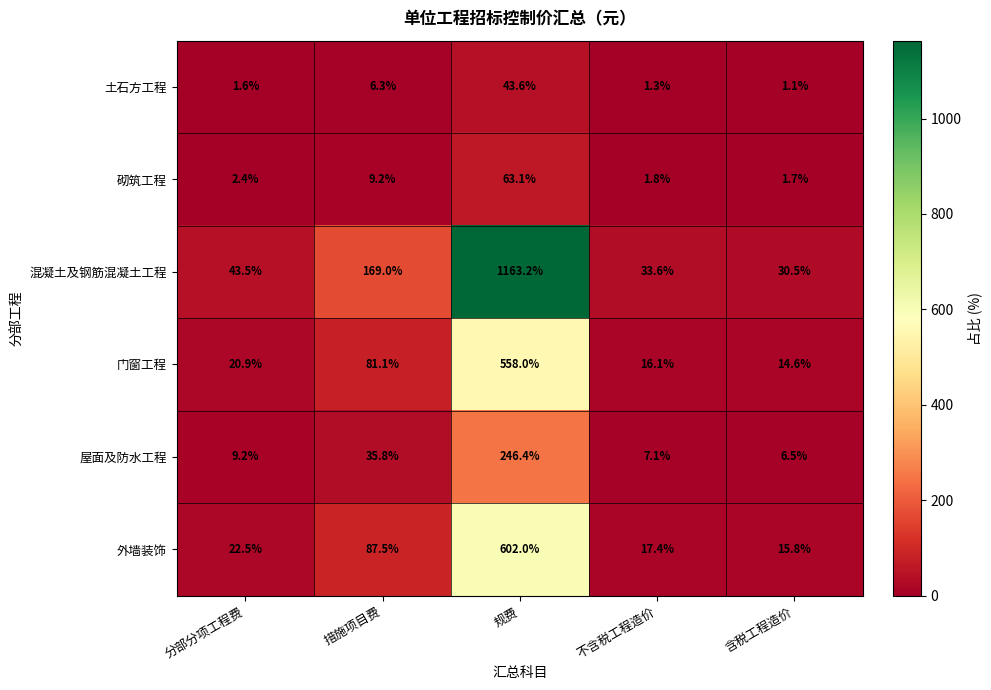

What is the difference between the 外墙装饰 values at 规费 and 不含税工程造价?

584.6